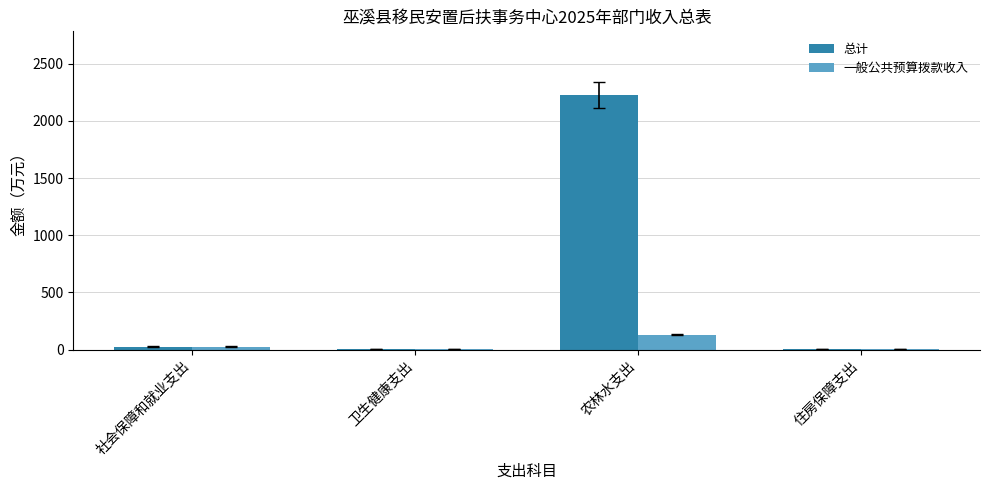

The 总计 series shows 607.9 at 农林水支出. True or false?

False